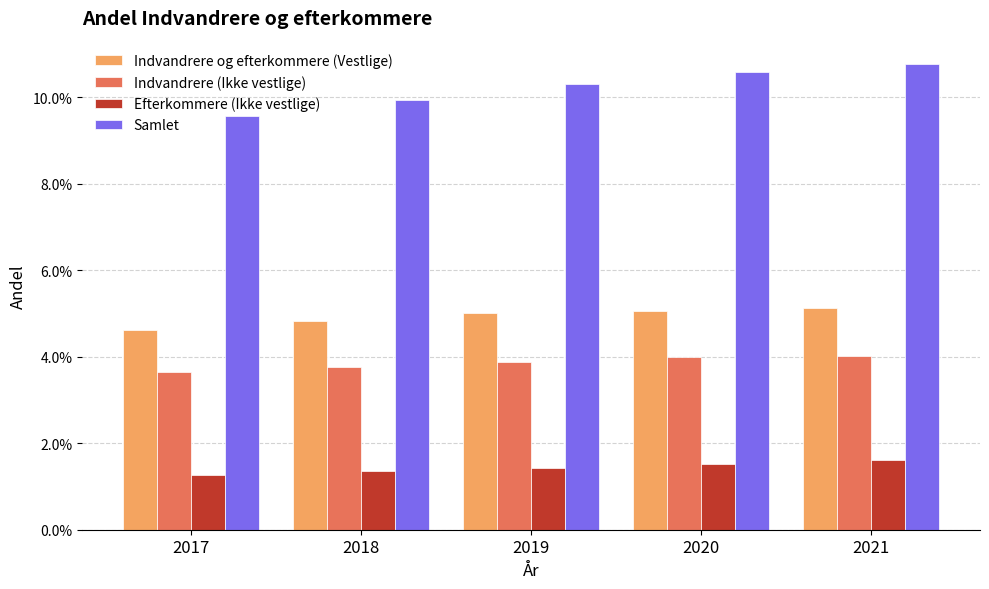

List the series in order of their peak value, lowest first.

Efterkommere (Ikke vestlige), Indvandrere (Ikke vestlige), Indvandrere og efterkommere (Vestlige), Samlet